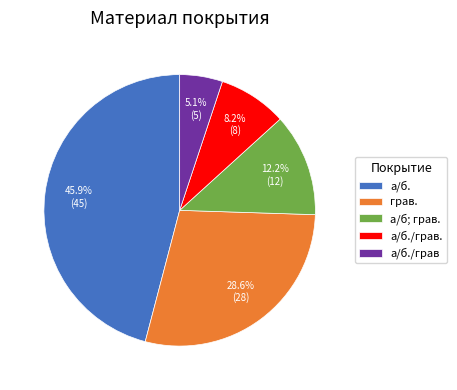

Rank the categories by value from highest to lowest.

а/б., грав., а/б; грав., а/б./грав., а/б./грав